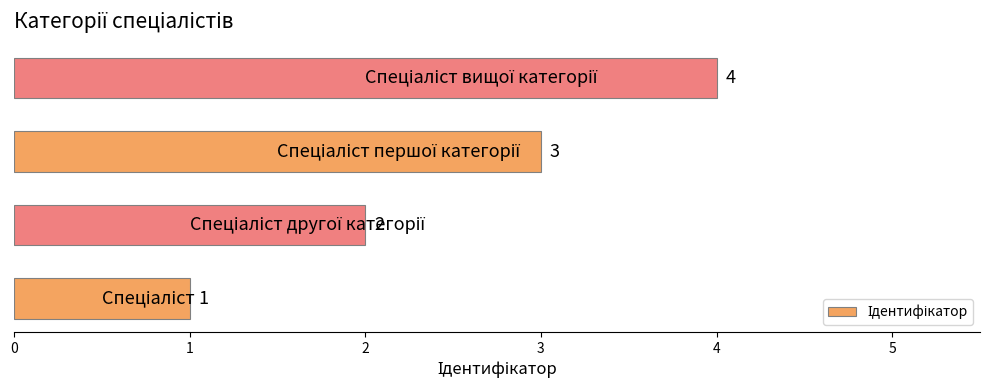

What is the sum of all values?

10